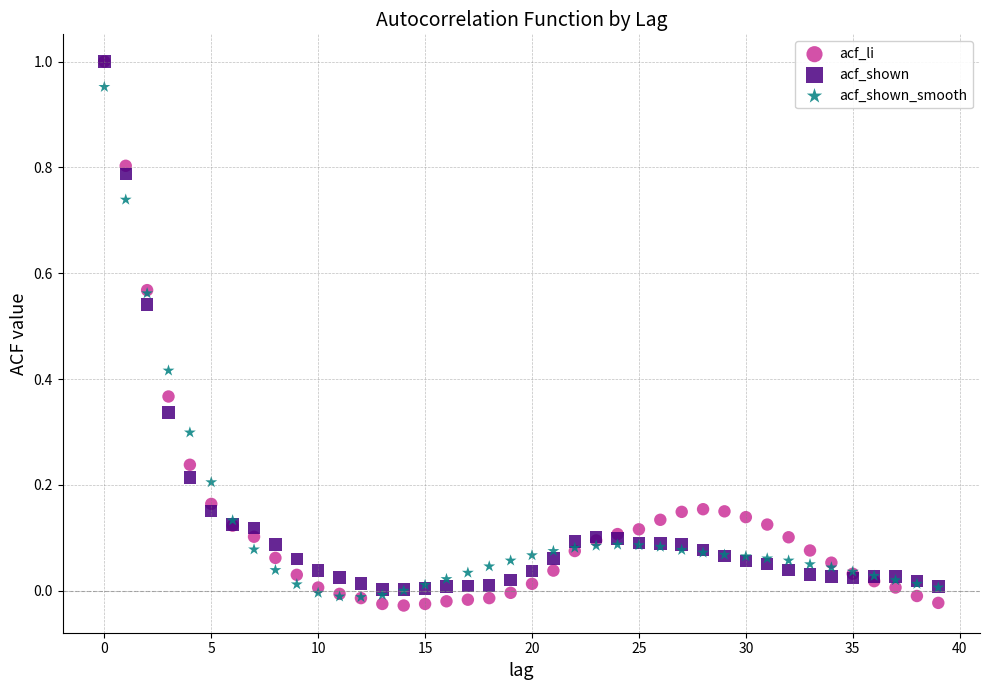

Which series has the widest spread of Y values?

acf_li